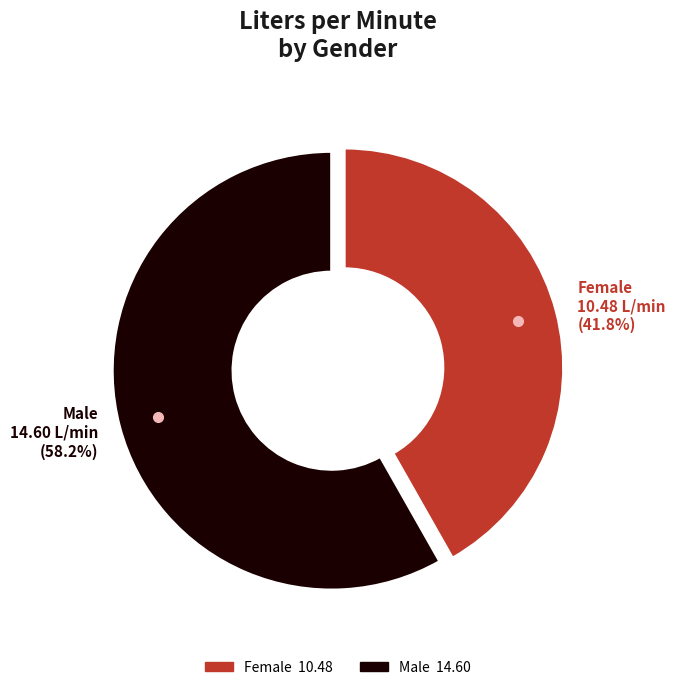

What is the ratio of the value at Female to the value at Male?

0.7